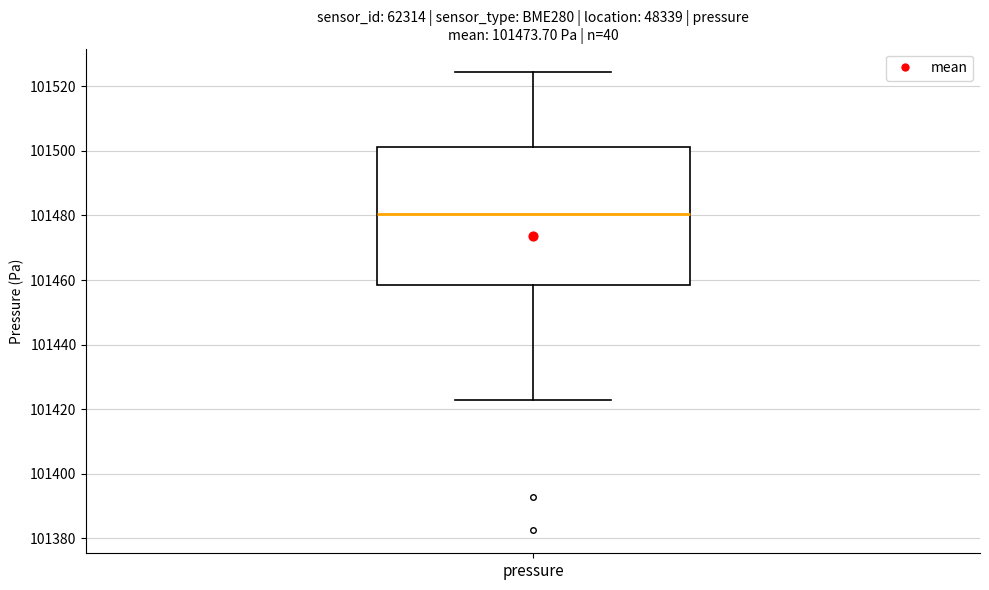

Read this box plot against the y-axis: the position of the median line, the range covered by the box, and the ends of both whiskers. The values are not printed on the chart, so give them approximately, as read against the axis.

median 101480, box 101458 to 101502, whiskers 101422 to 101524